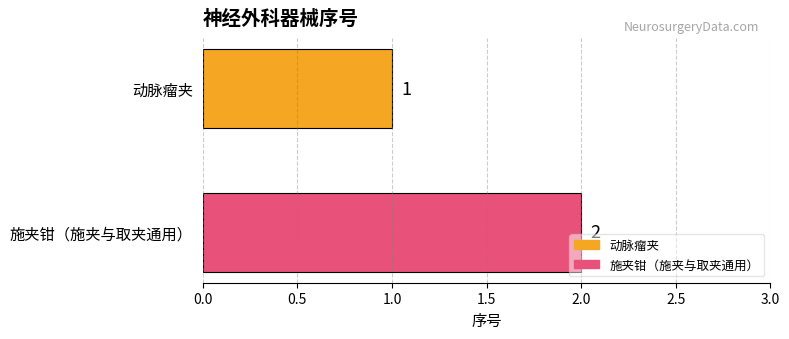

Rank the series by their maximum value, from highest to lowest.

施夹钳（施夹与取夹通用）, 动脉瘤夹